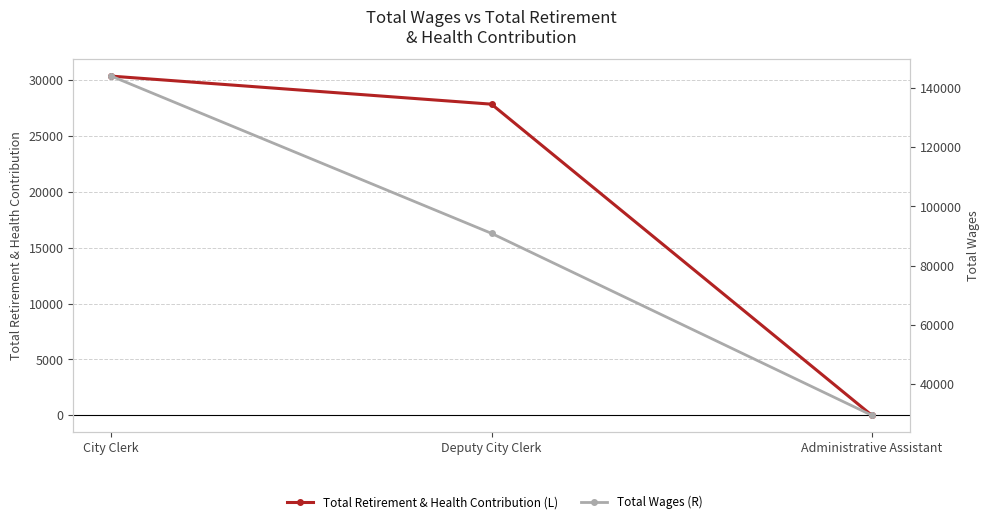

Which series has the largest range (max minus min)?

Total Wages (R)